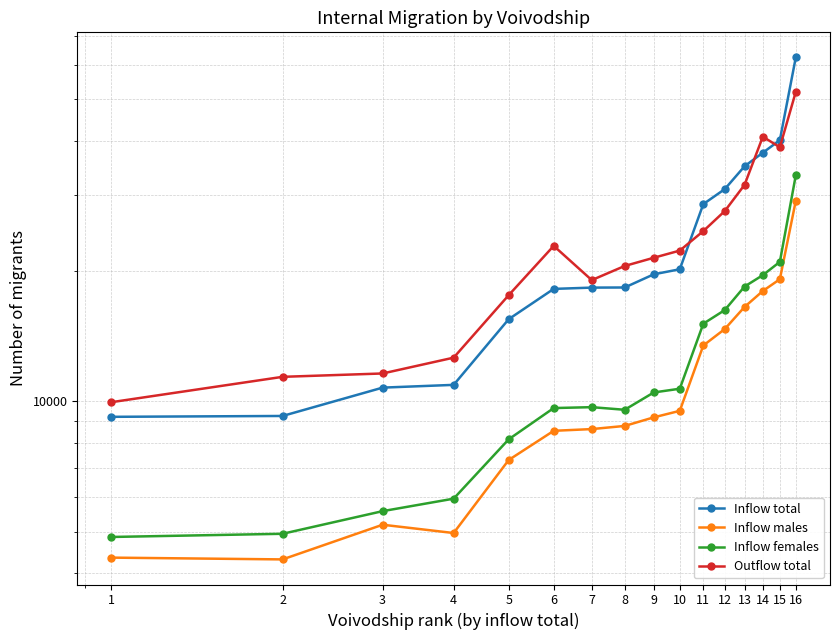

The Inflow males series shows 14273 at 7. True or false?

False